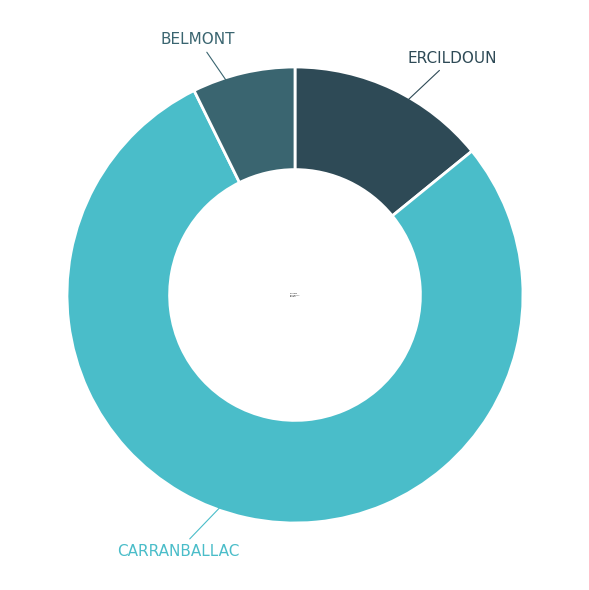

How many segments does this pie chart have?

3